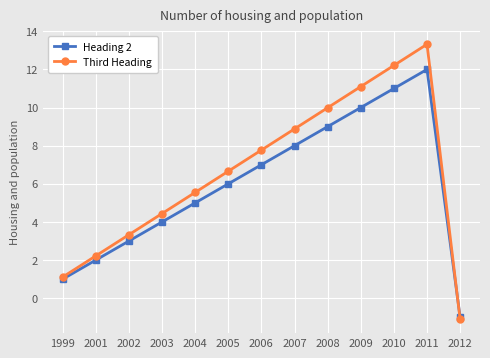

The Heading 2 series shows 4.0 at 2003. True or false?

True